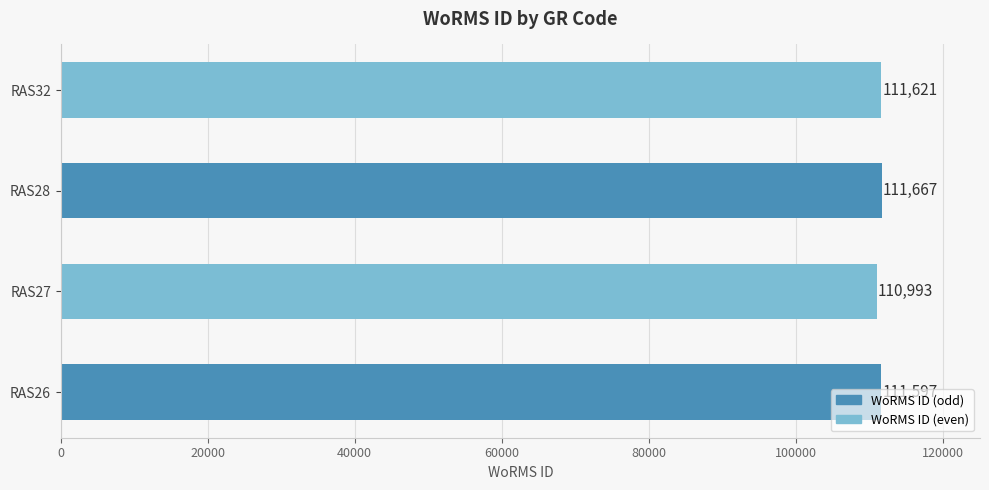

What is the greatest value displayed?

111667